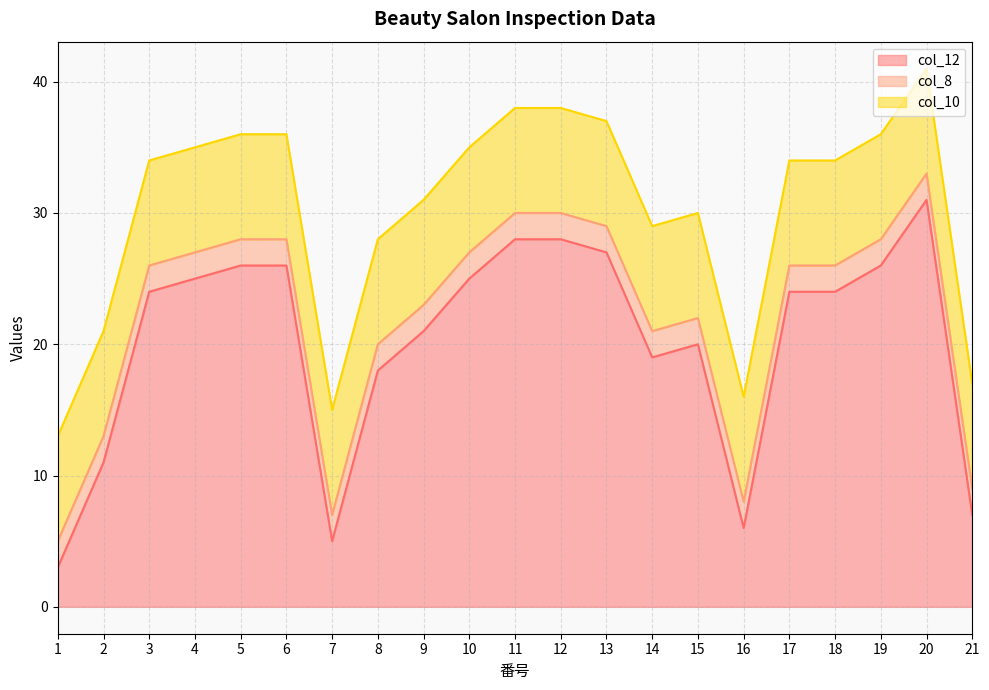

What are all the series names shown in the legend?

col_12, col_8, col_10